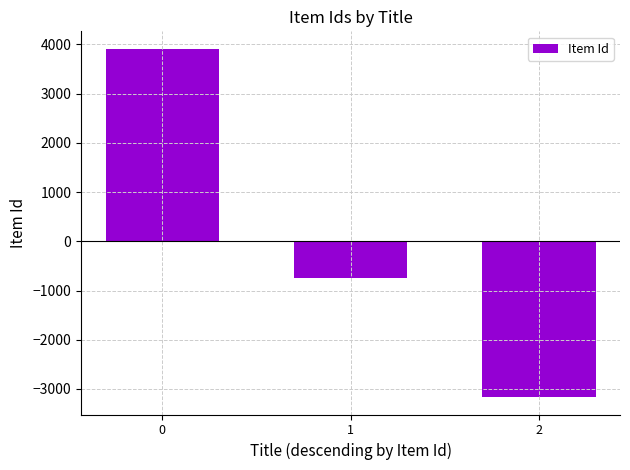

What is the smallest value displayed?

-3165